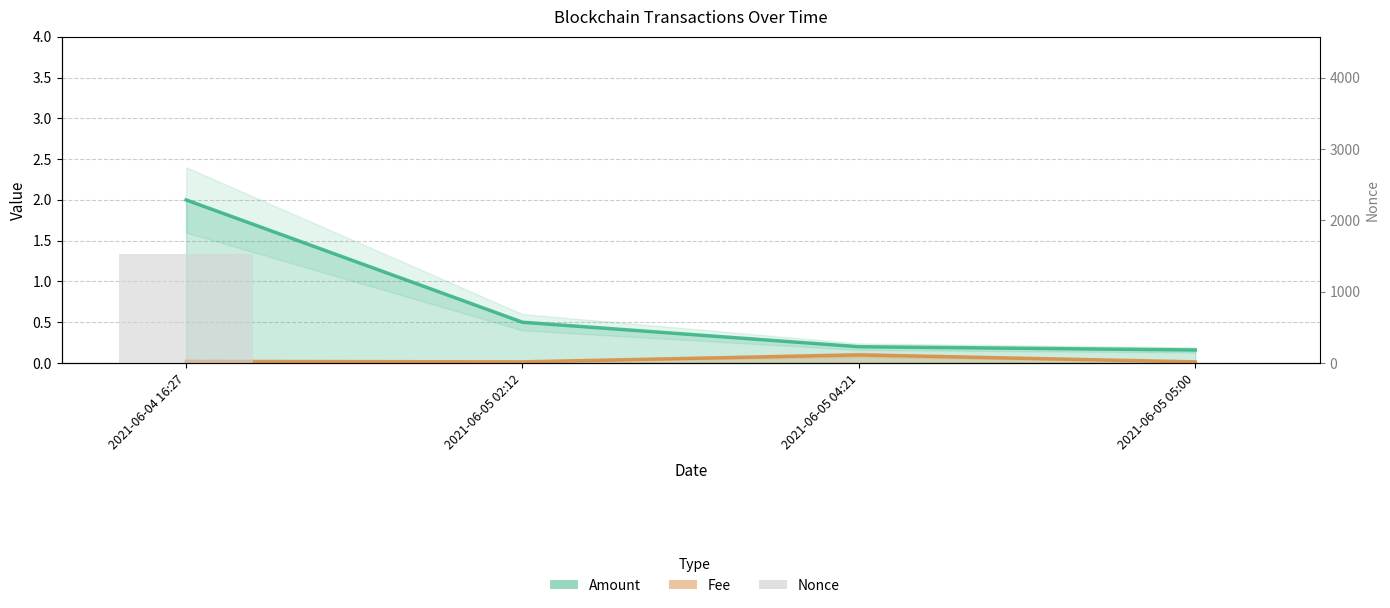

What are all the series names shown in the legend?

Amount, Fee, Nonce